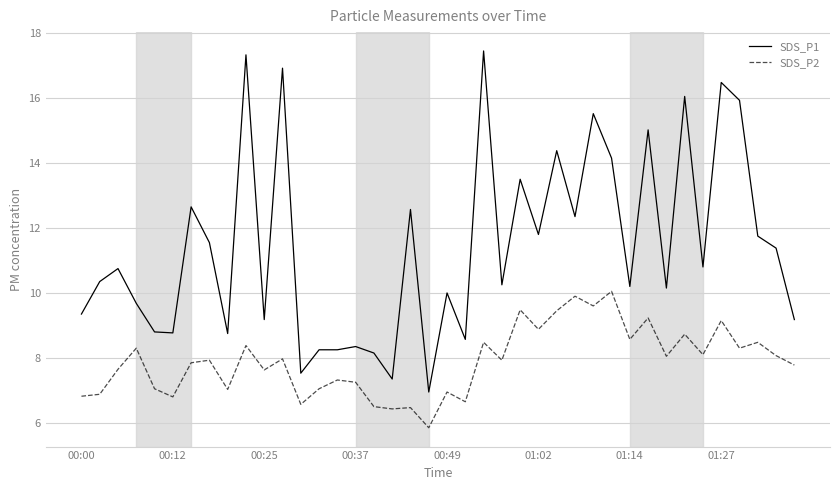

List the series in order of their overall mean, lowest first.

SDS_P2, SDS_P1